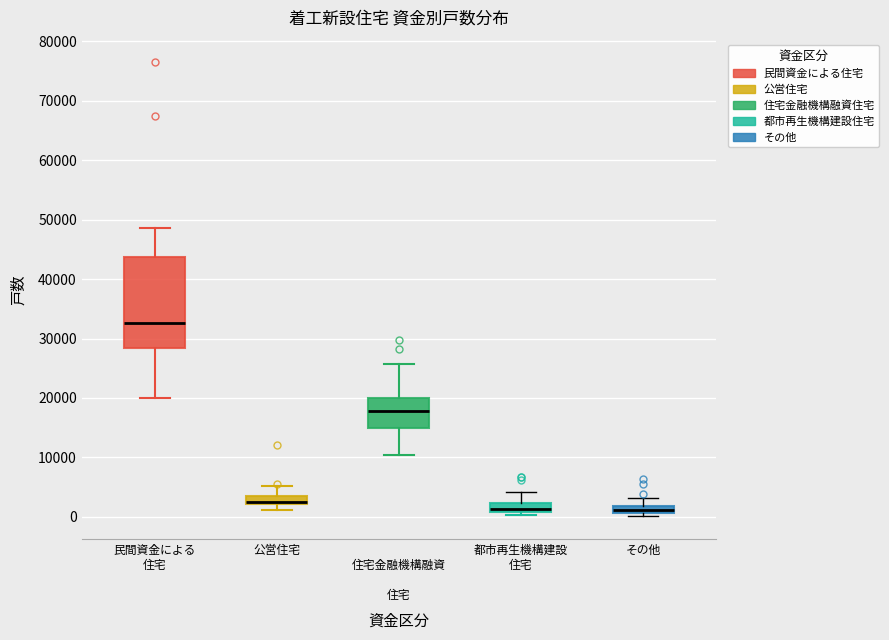

Which box is the tallest, from its lower edge to its upper edge?

民間資金による 住宅